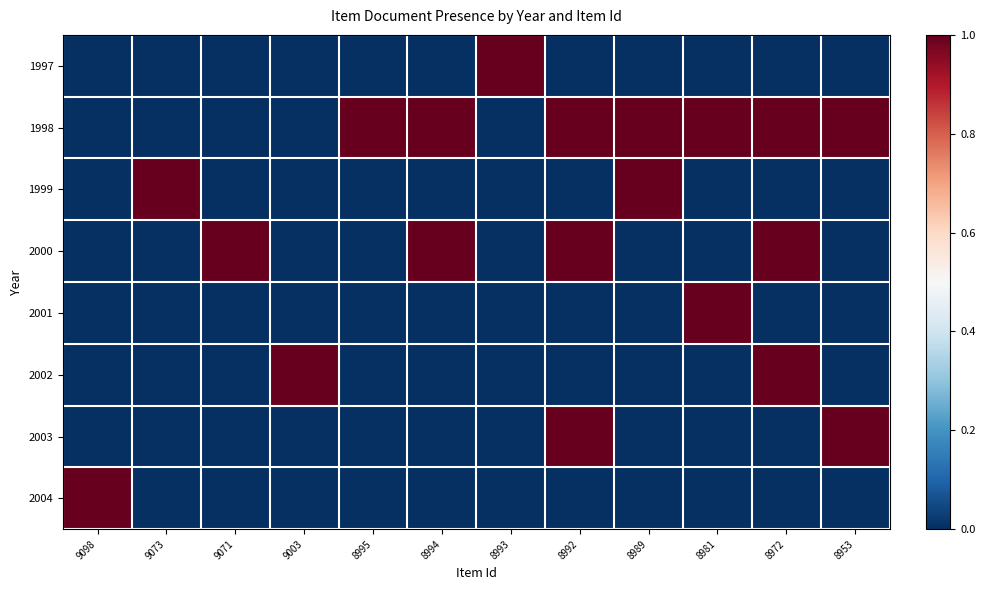

Rank the series by their maximum value, from lowest to highest.

1997, 1998, 1999, 2000, 2001, 2002, 2003, 2004